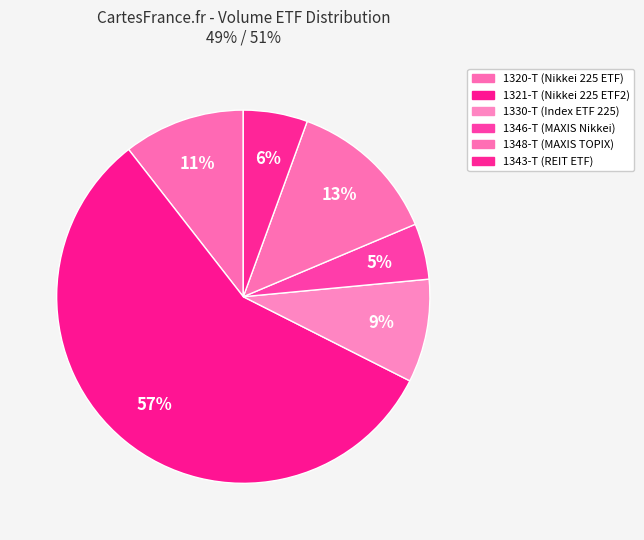

To the nearest percent, what portion does 1346-T represent?

5%